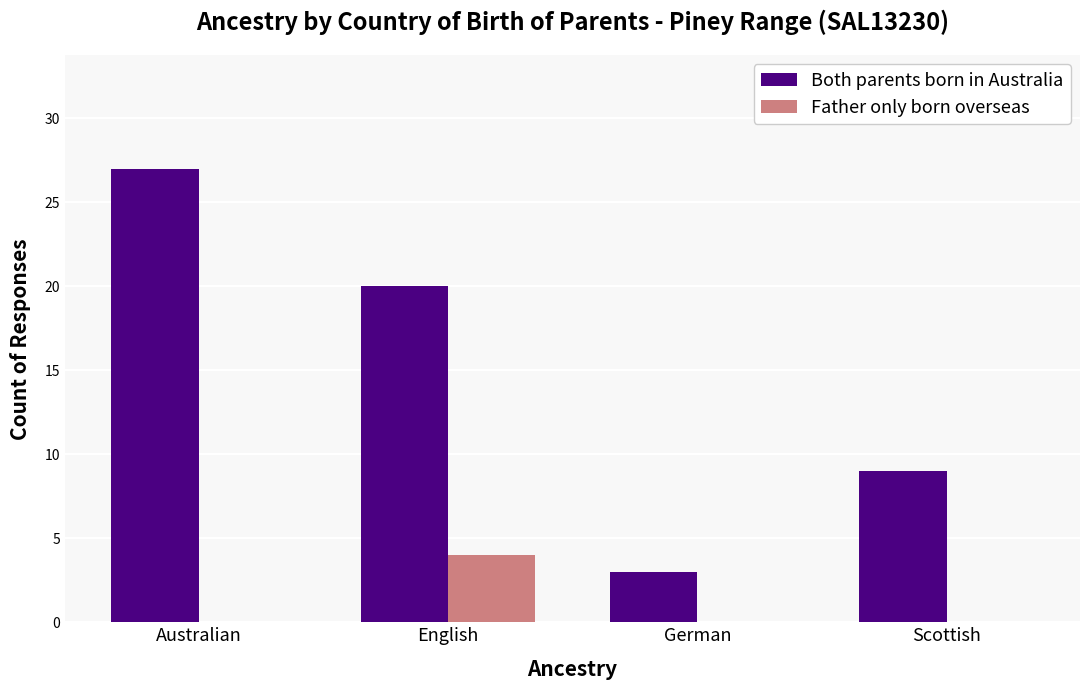

At which category is the sum across all series the highest?

Australian